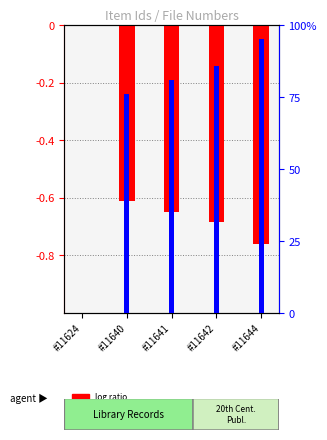

Between #11624 and #11641, which is larger?

#11624